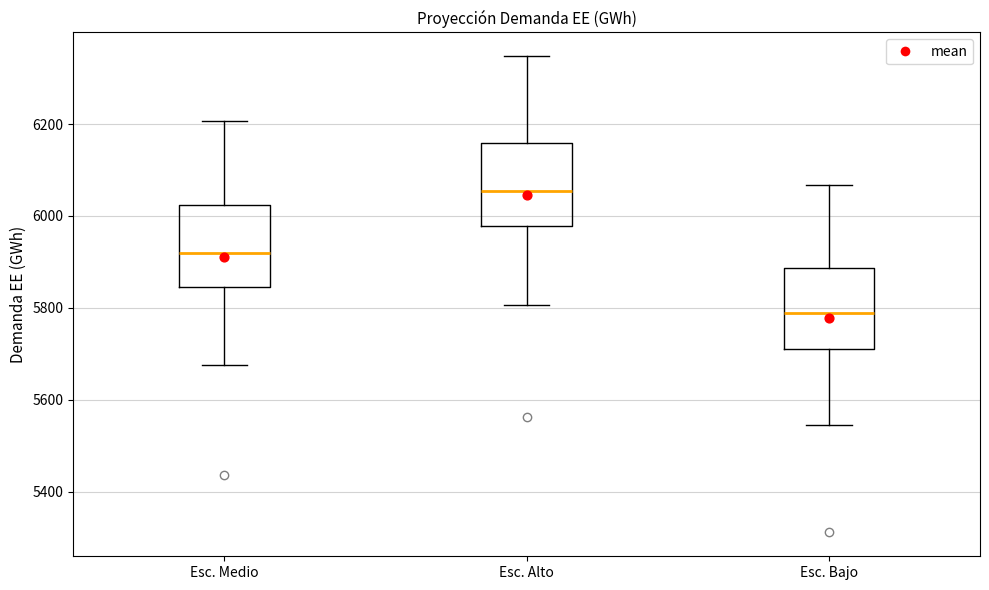

Where does the upper whisker of the box for Esc. Alto end on the y-axis? The values are not printed on the chart, so give them approximately, as read against the axis.

6340